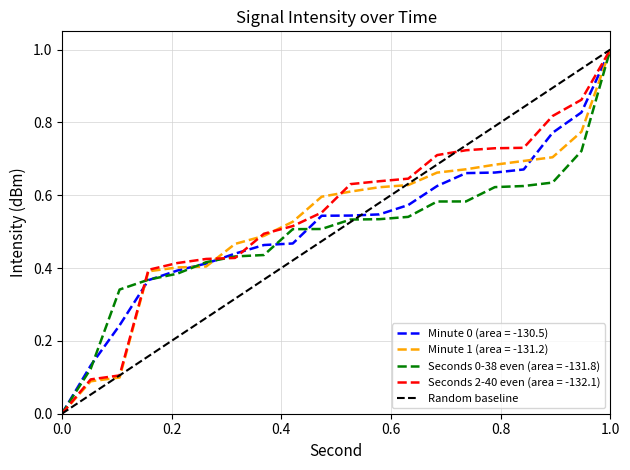

True or false: Seconds 0-38 even (area = -131.8) has a value of 0.0 at 0.0.

True